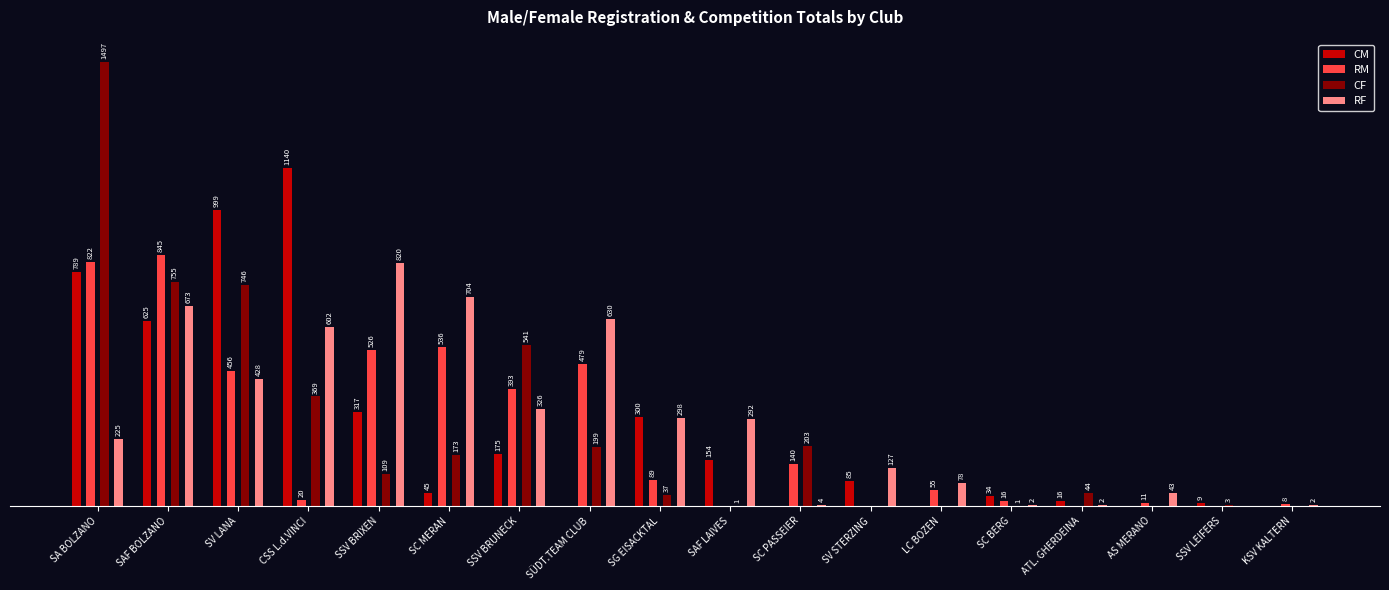

Where does the CF series first go above 109?

SA BOLZANO